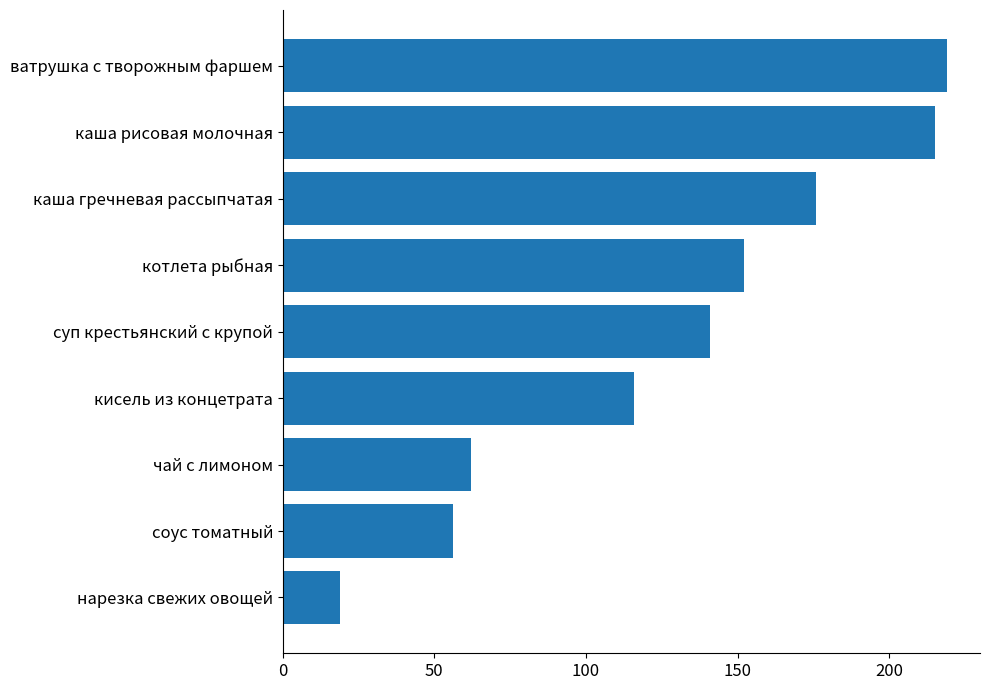

What is the change in value from каша гречневая рассыпчатая to каша рисовая молочная?

+39